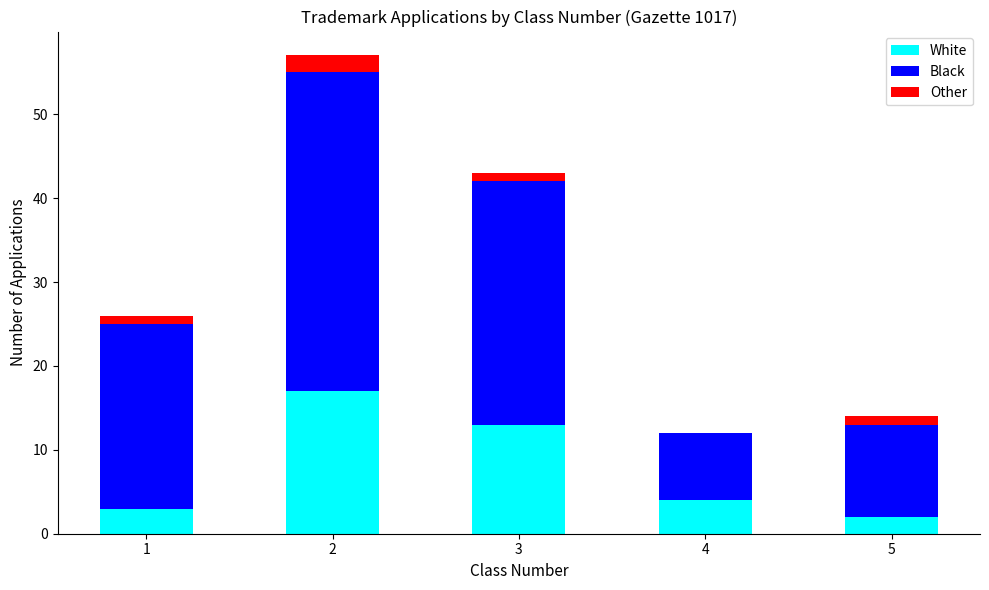

Reading left to right, what are the values for White?

1=3	2=17	3=13	4=4	5=2